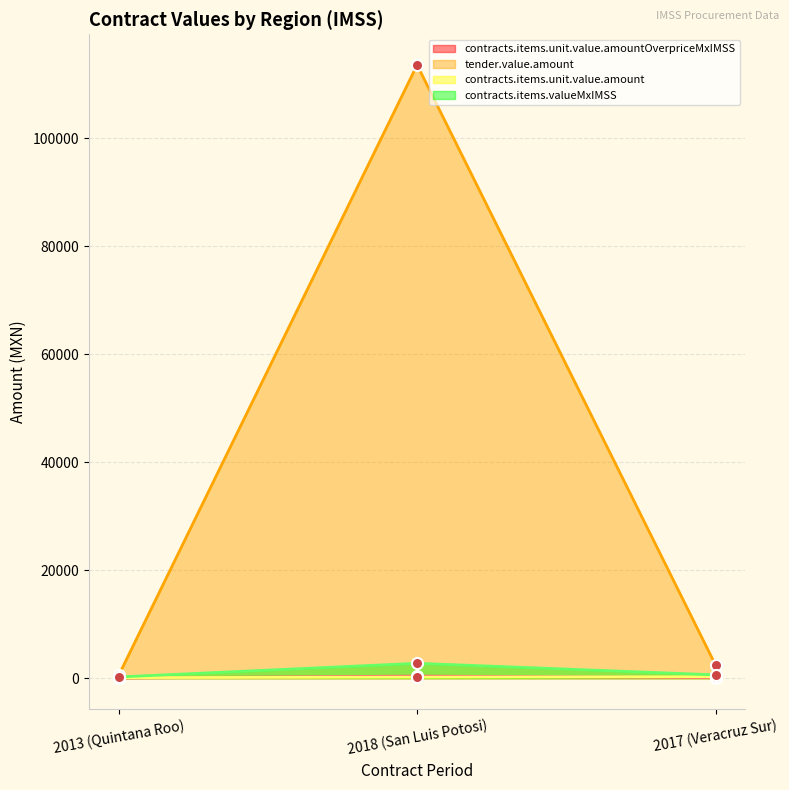

At which label does contracts.items.unit.value.amount reach its peak?

2017 (Veracruz Sur)